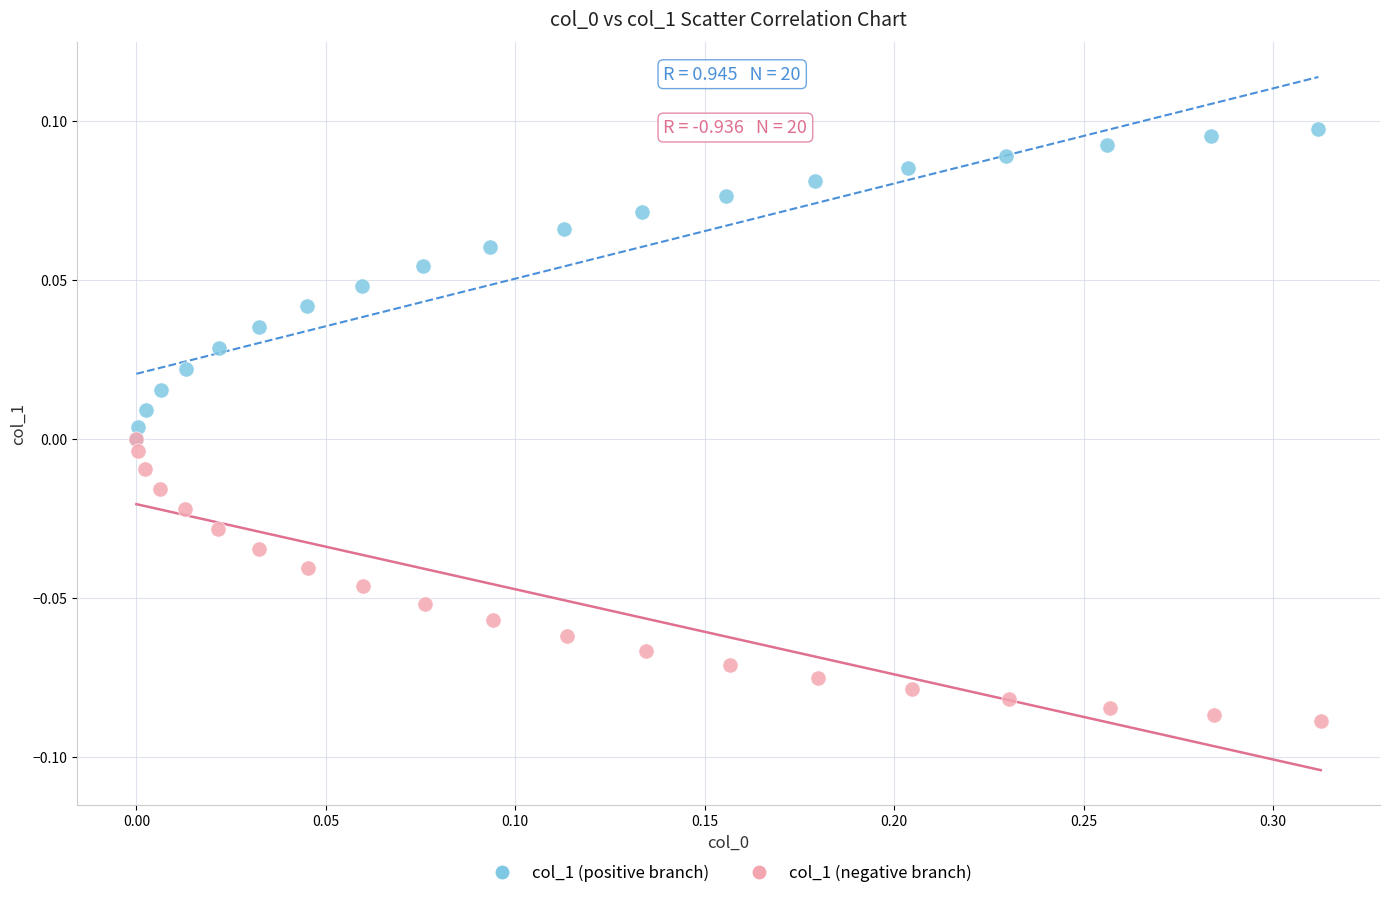

Which series contains the lowest Y value?

col_1 (negative branch)